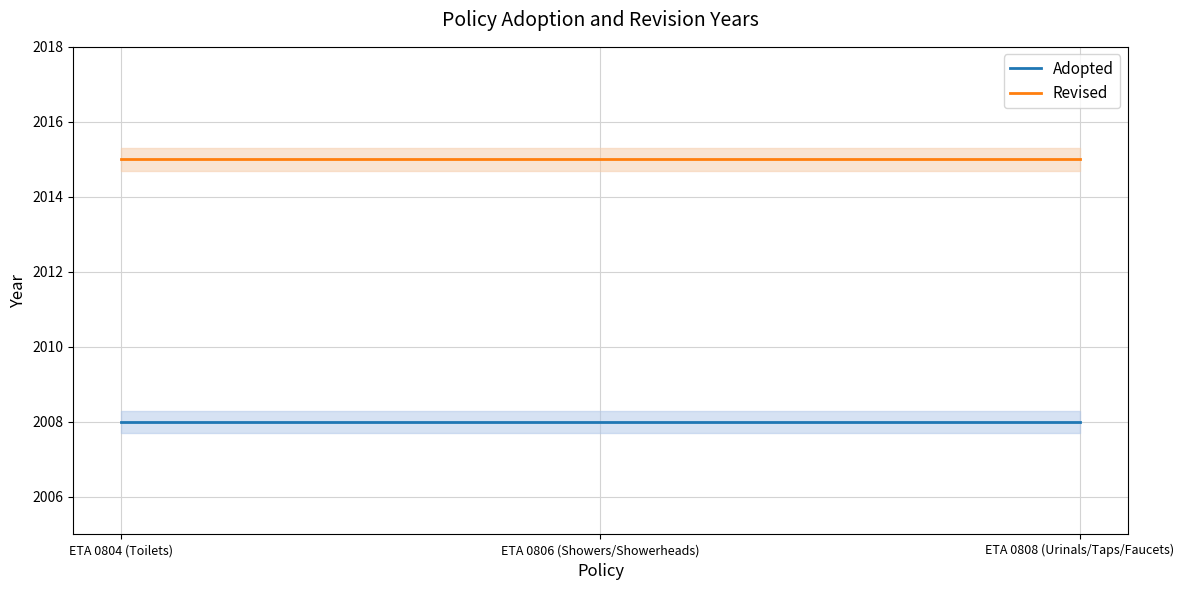

Reading left to right, transcribe all the data shown in this chart.

Adopted: 2008	2008	2008
Revised: 2015	2015	2015